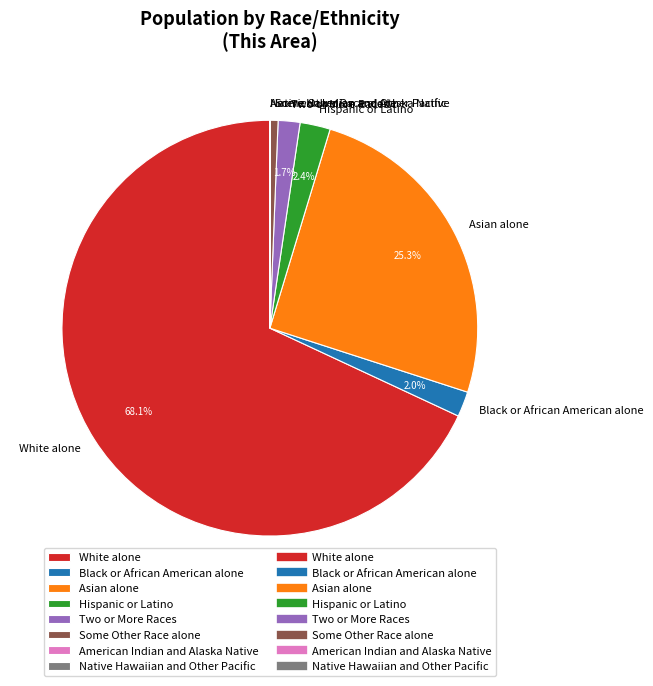

What percentage is NOT represented by Black or African American alone?

98.0%